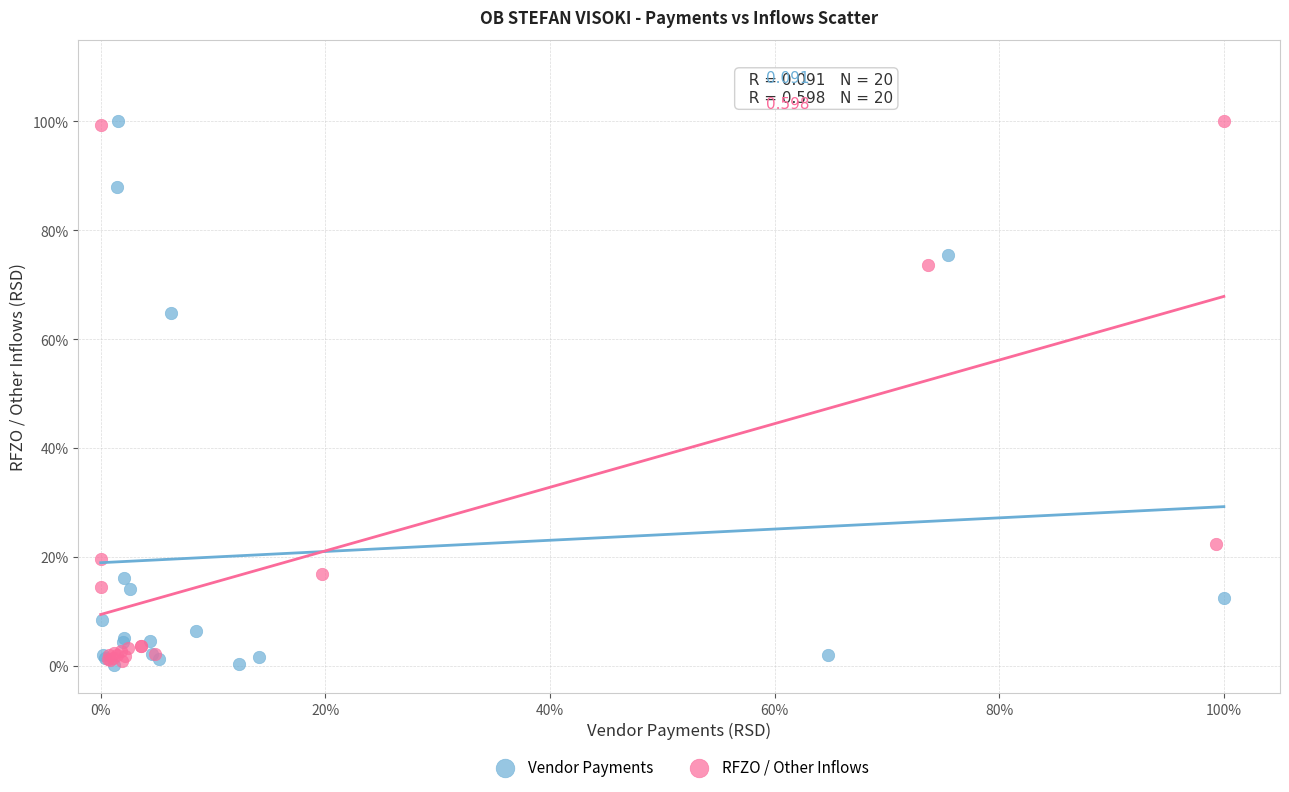

What are all the series names shown in the legend?

Vendor Payments, RFZO / Other Inflows